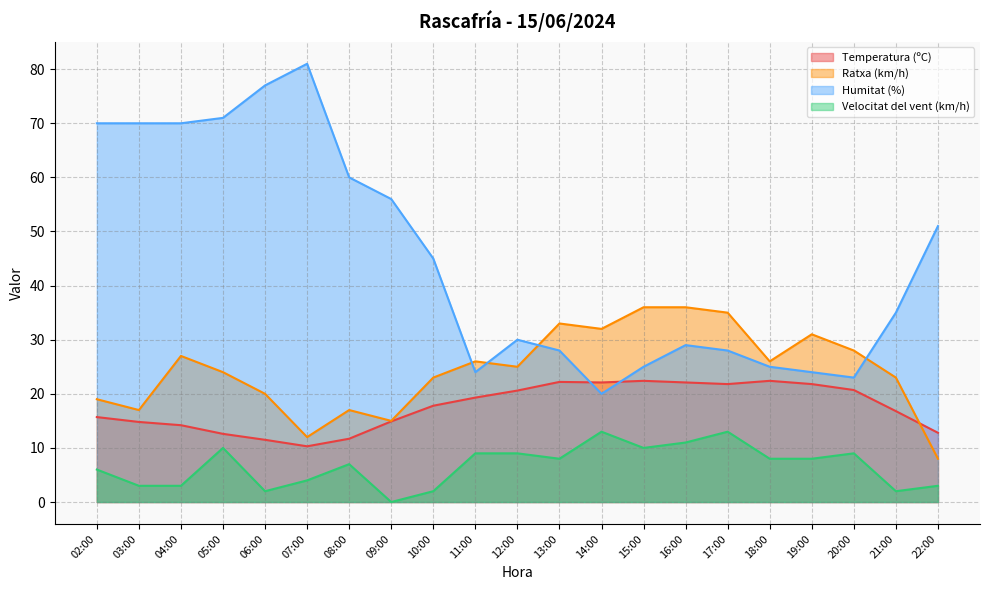

How many interior local peaks does the Velocitat del vent (km/h) series have?

5